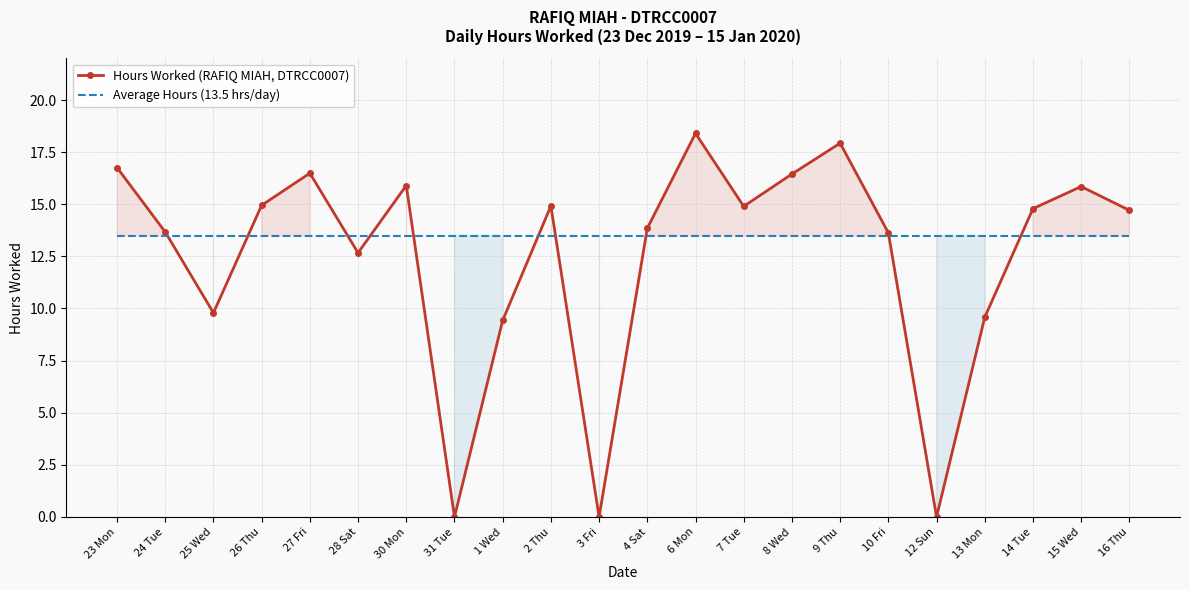

Between 12 Sun and 16 Thu, which is larger?

16 Thu